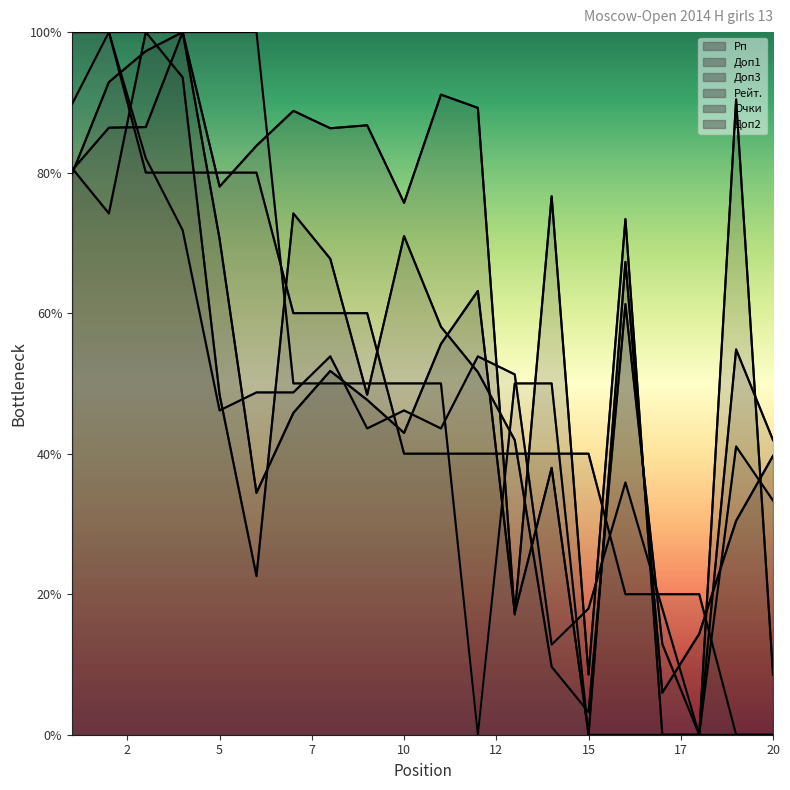

Rank the series by their maximum value, from lowest to highest.

Рп, Доп1, Доп3, Рейт., Очки, Доп2